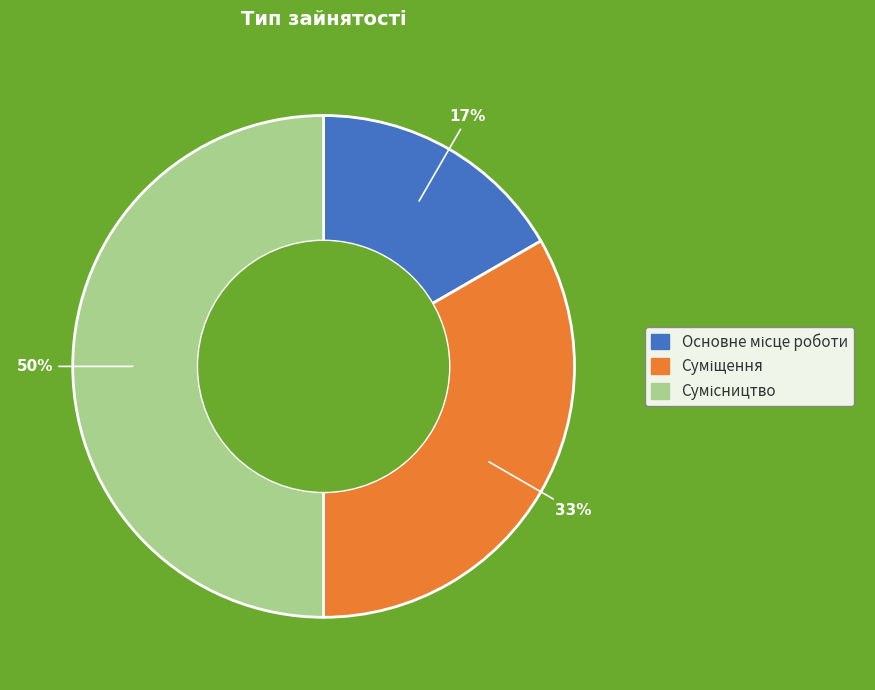

Count the number of slices in the pie.

3